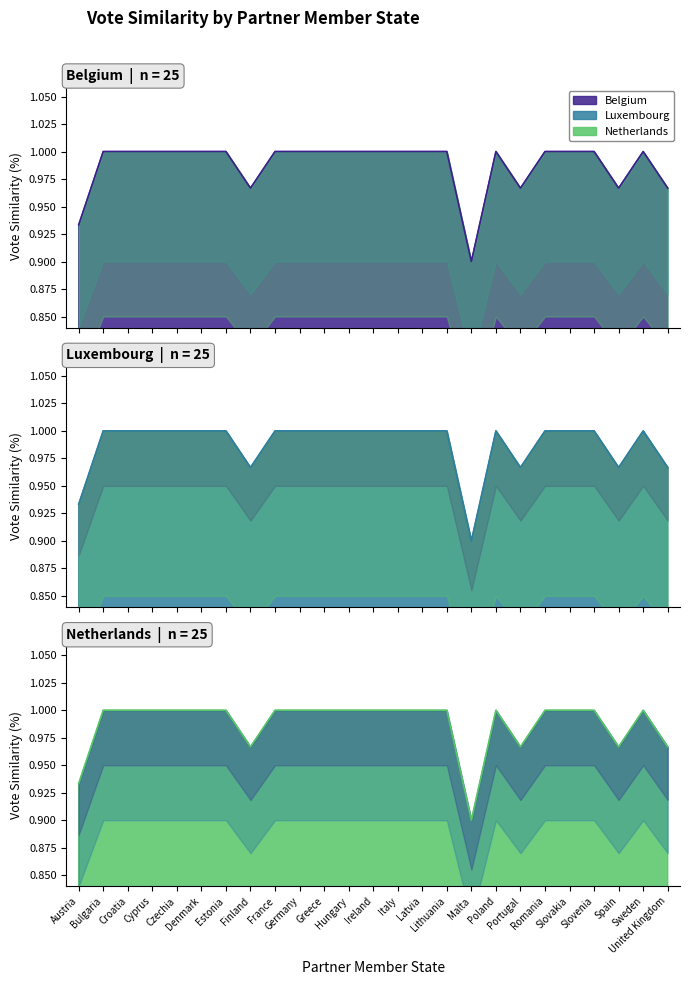

At how many categories does at least one series exceed 0?

25